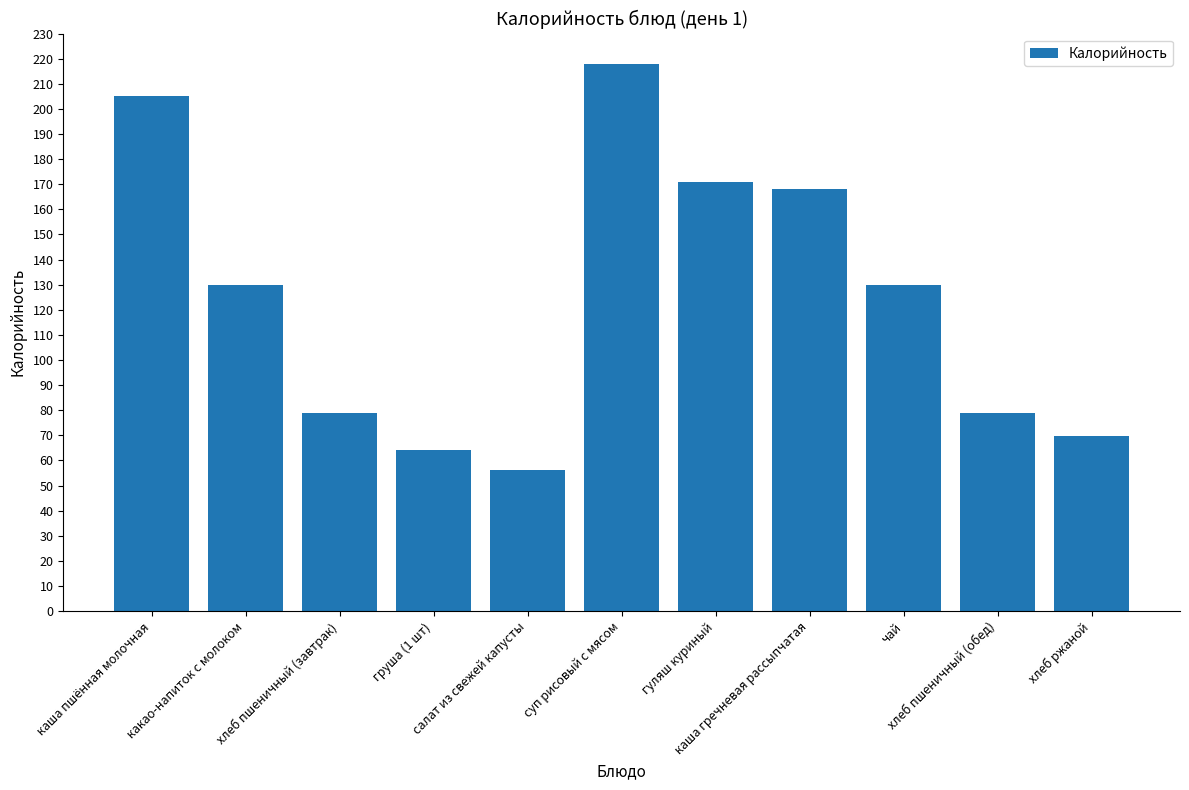

What is the value of the 7th bar from the left?

171.0